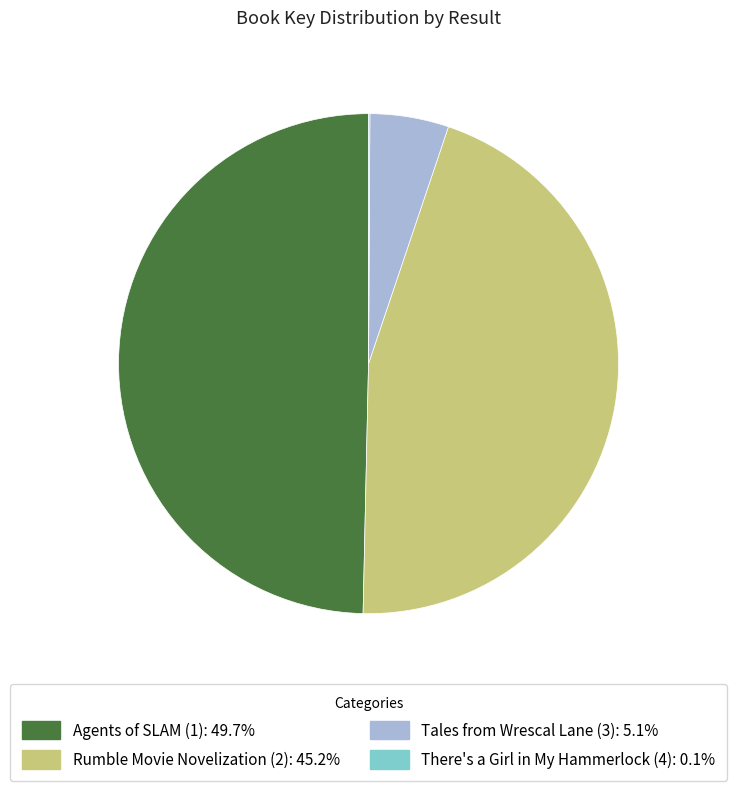

Does Tales from Wrescal Lane (3) represent more than half of the total?

No